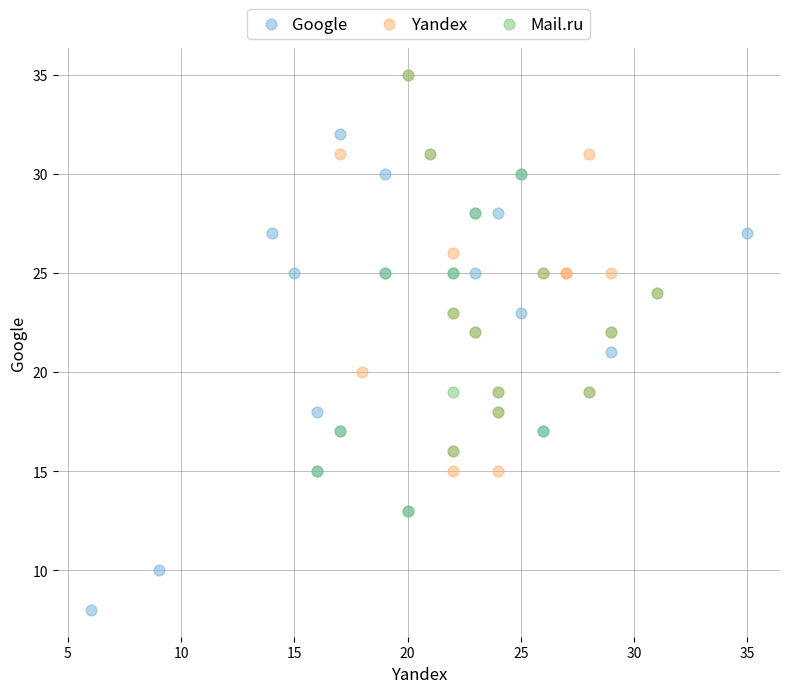

Which series has the largest Y range (max minus min)?

Google